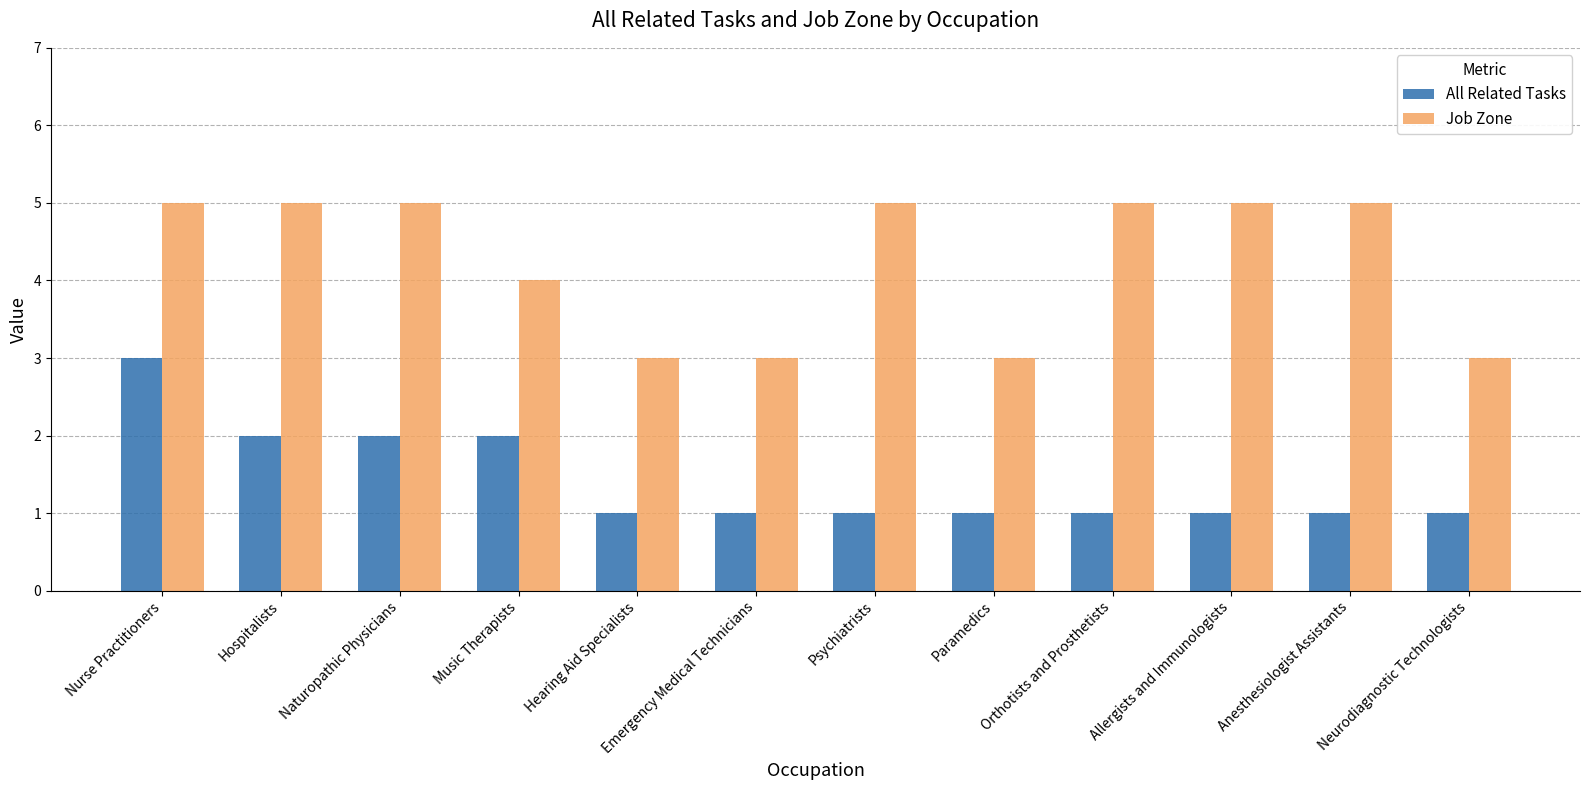

What is the maximum value shown in the chart?

5